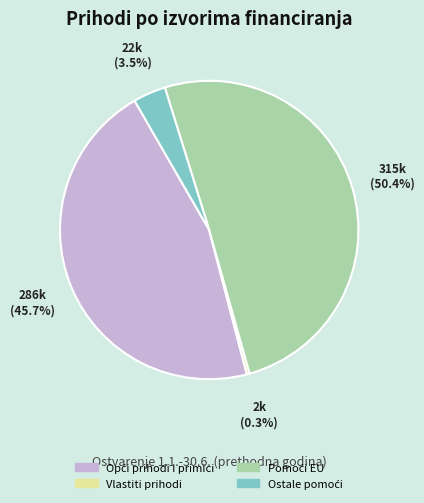

To the nearest percent, what is the average slice percentage?

25%